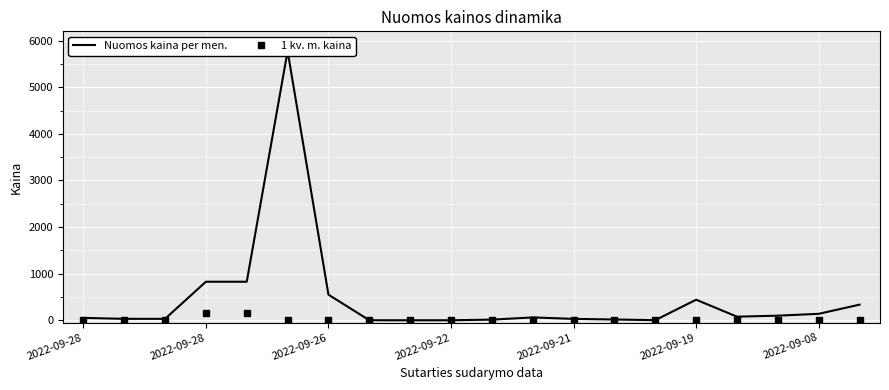

Is this an area chart (filled region under the line)?

No